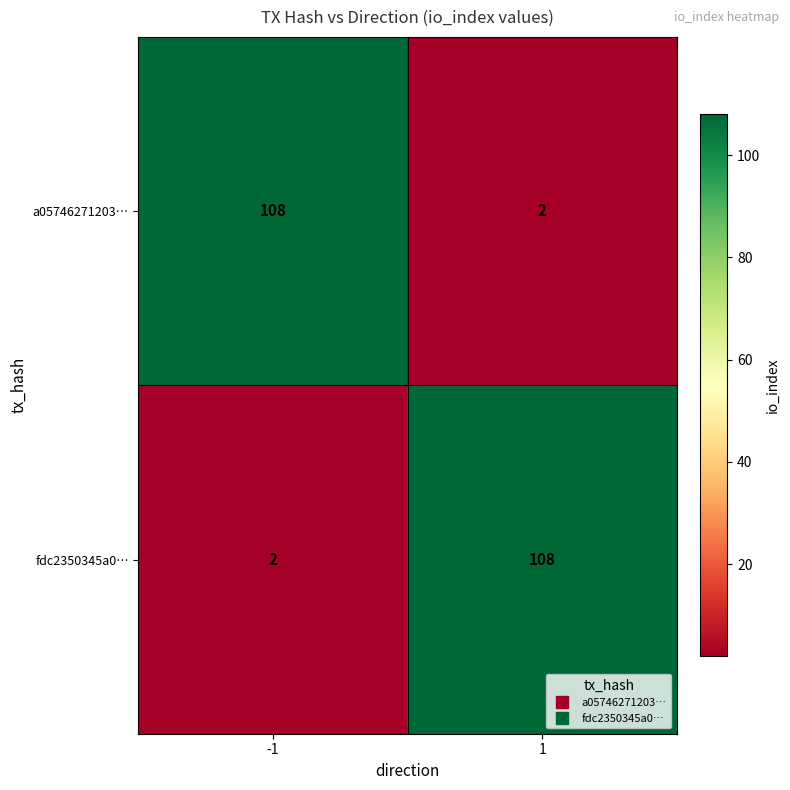

List the labels in order of a05746271203… value, largest first.

-1, 1